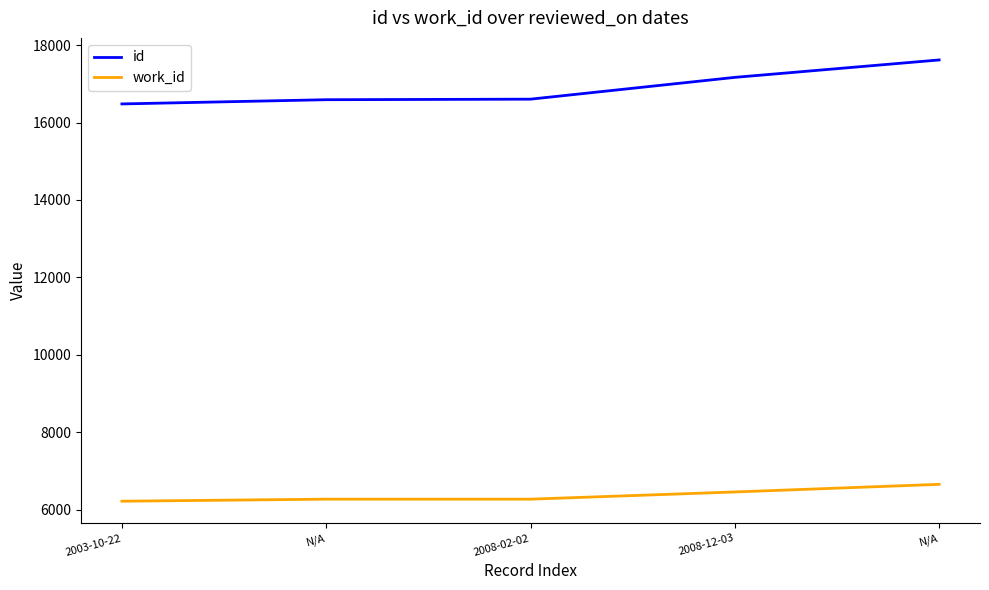

Which series has the largest total across all categories?

id